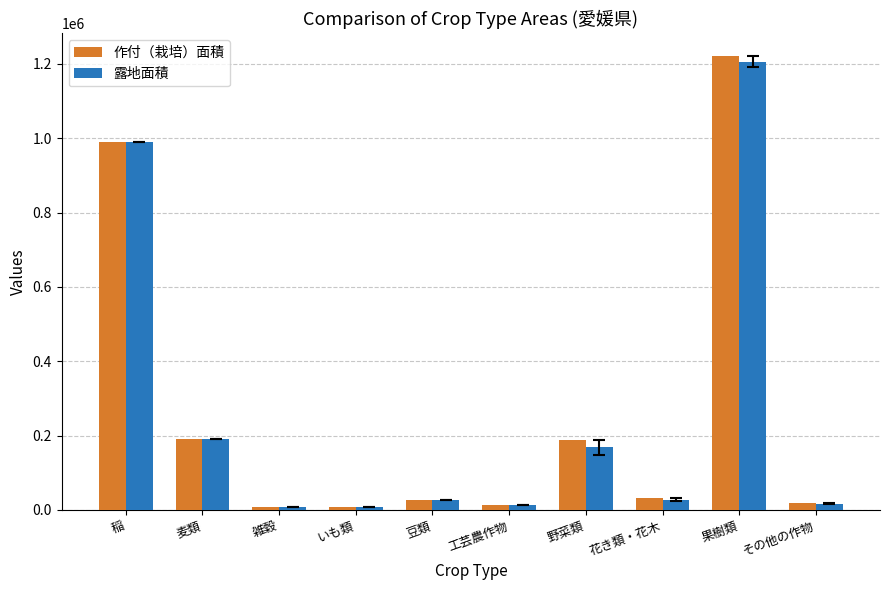

What is the value of the 露地面積 bar at the 6th from the left?

14179